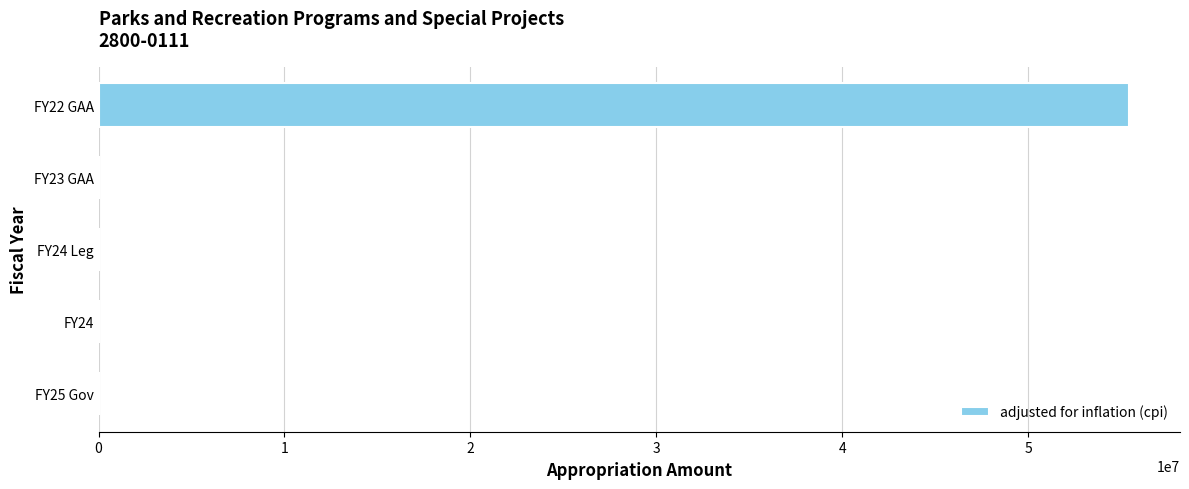

What is the sum of all values?

55406550